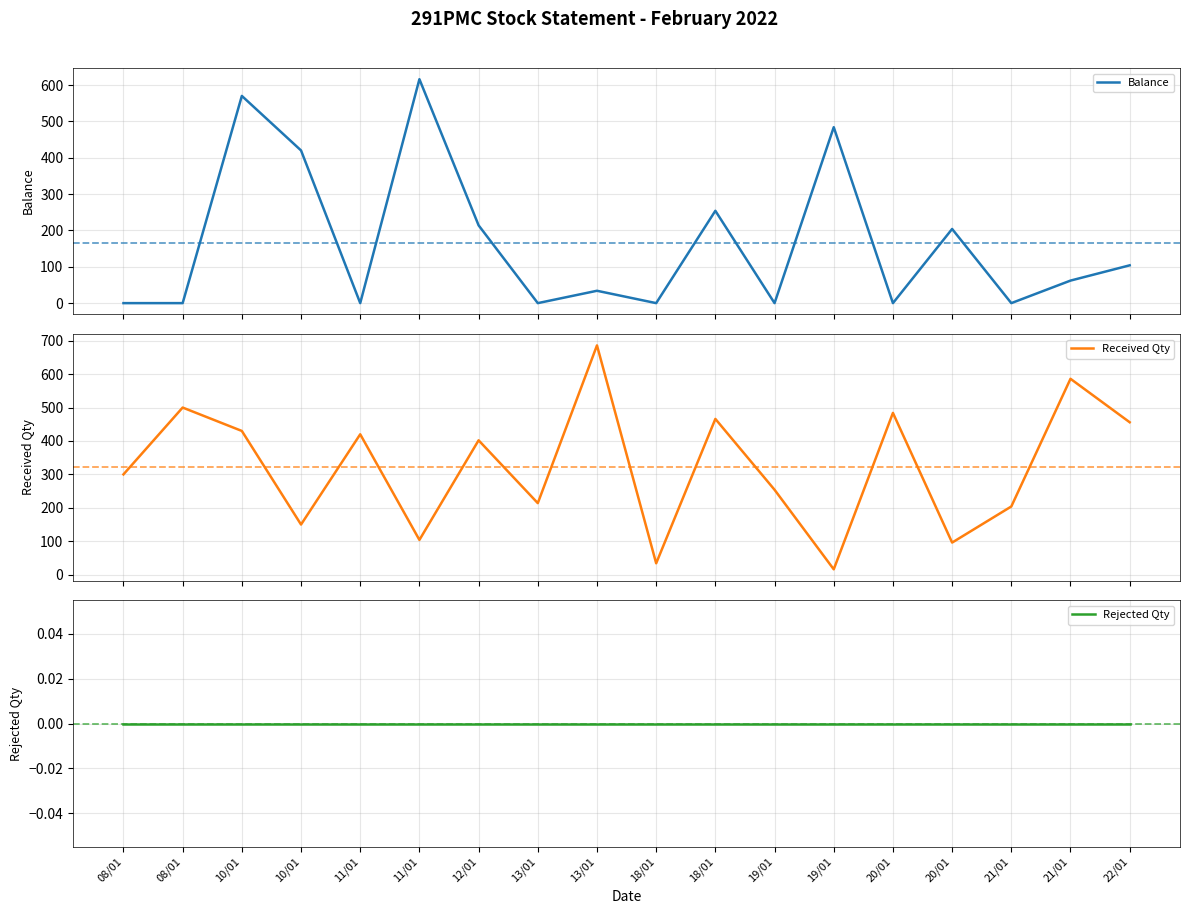

Where is Received Qty nearest to the value 351?

08/01